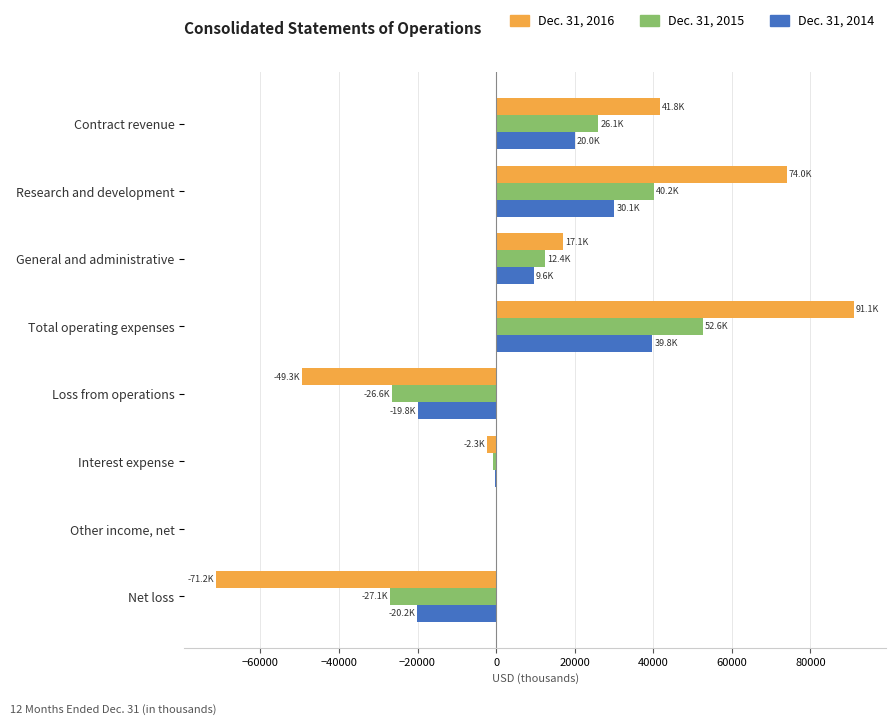

Which category has the highest value in the Dec. 31, 2015 series?

Total operating expenses